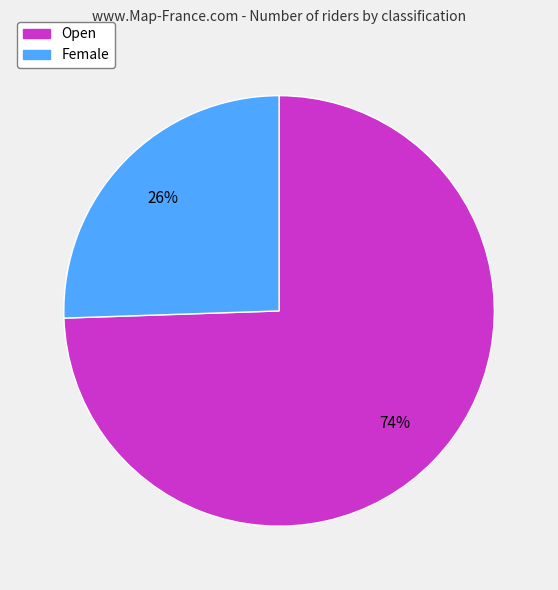

Between Open and Female, which is larger?

Open